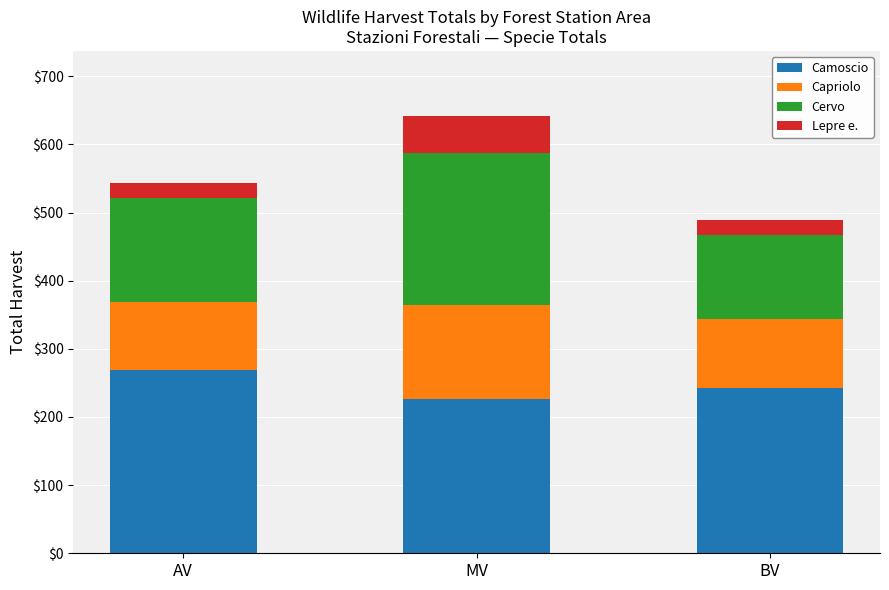

What is the average value of the Camoscio series?

246